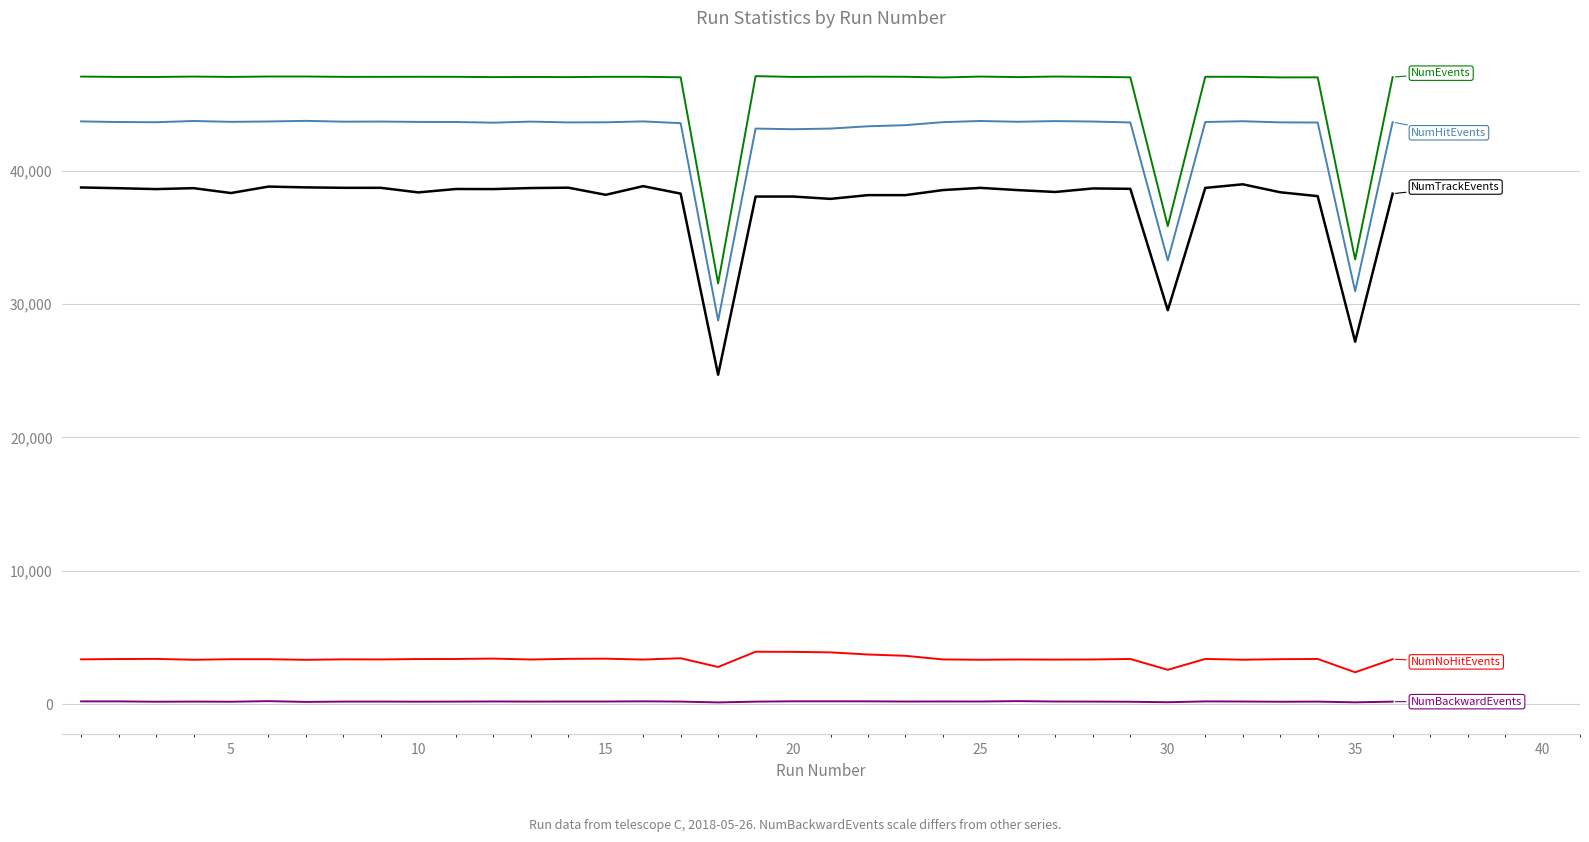

What is the greatest value displayed?

47073